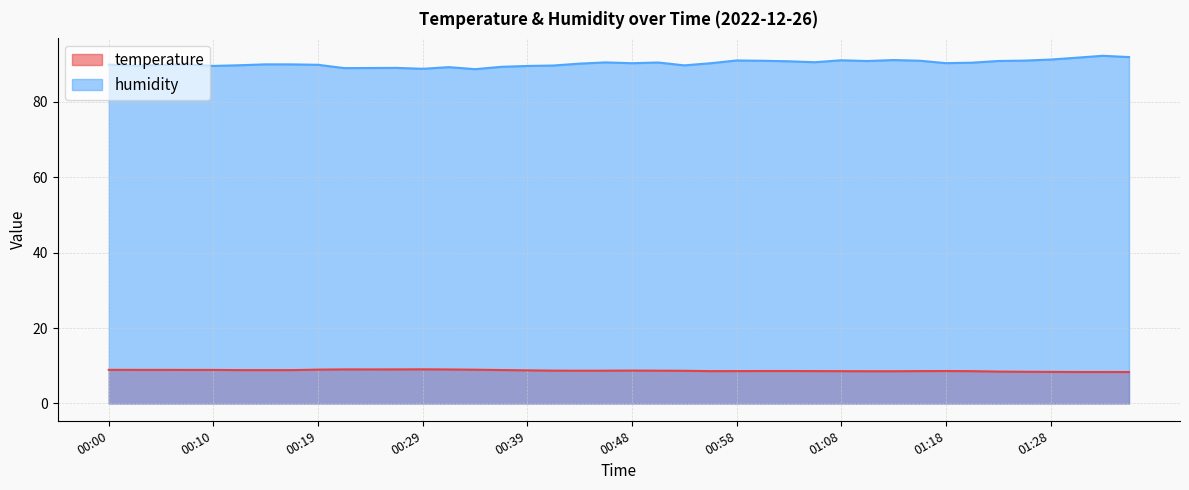

The value of temperature at 01:13 is 13.4. True or false?

False